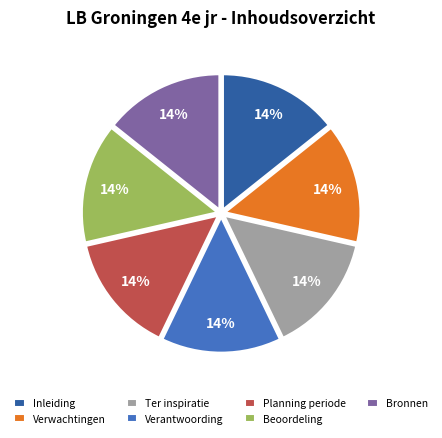

Do Beoordeling and Verantwoording together represent more than half of the pie?

No